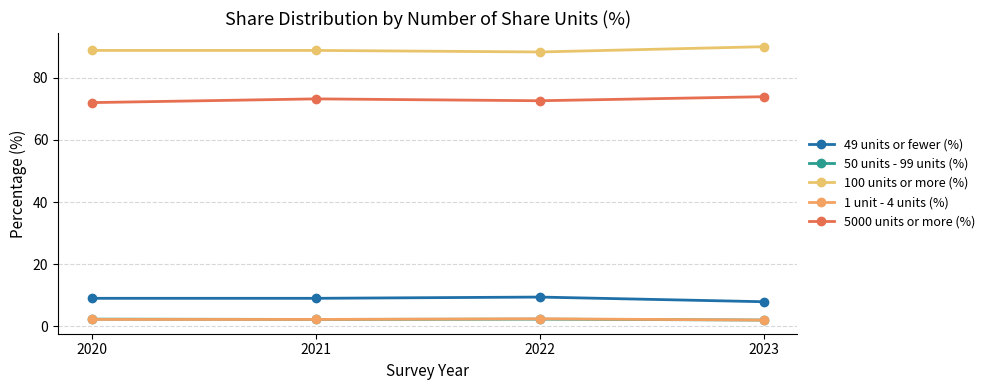

Between 2021 and 2023, which is larger?

2021